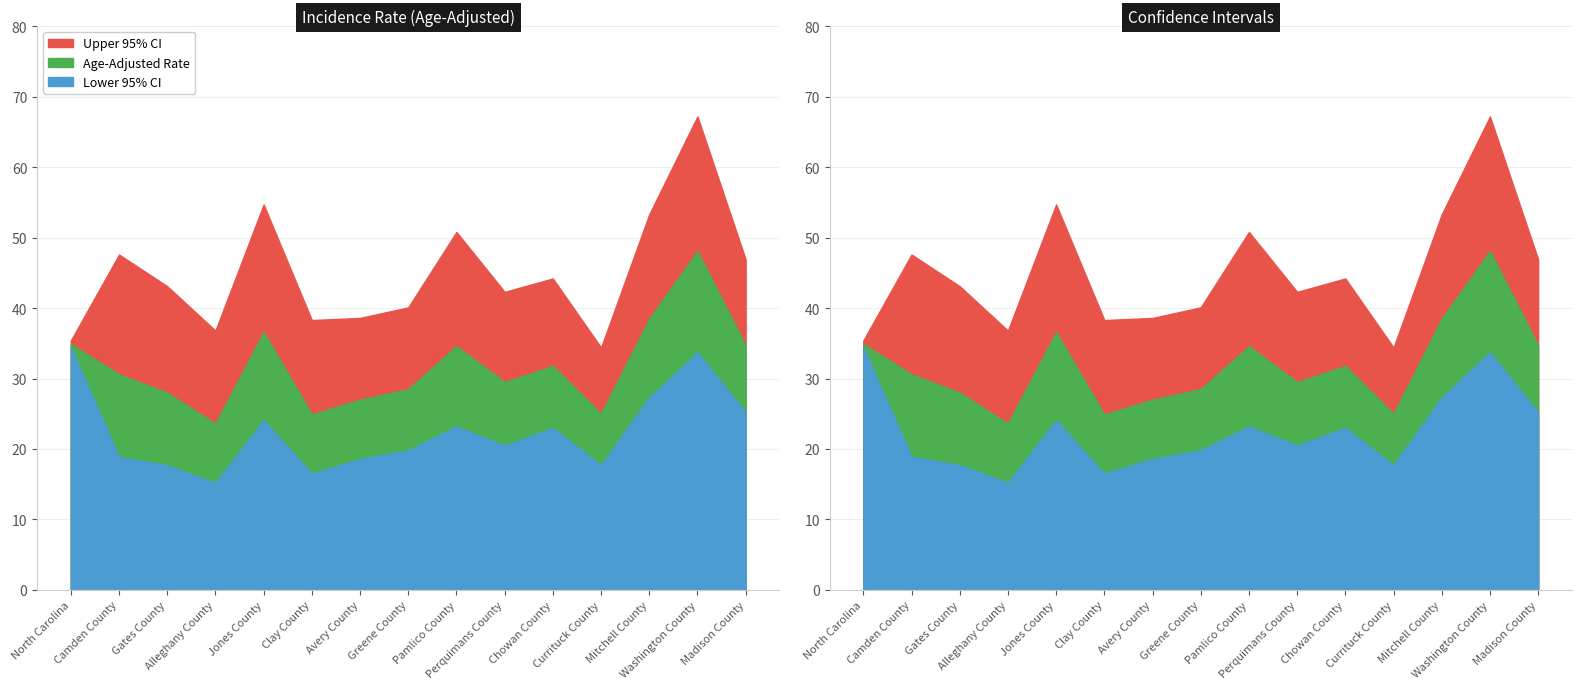

What is the smallest value displayed?

15.2